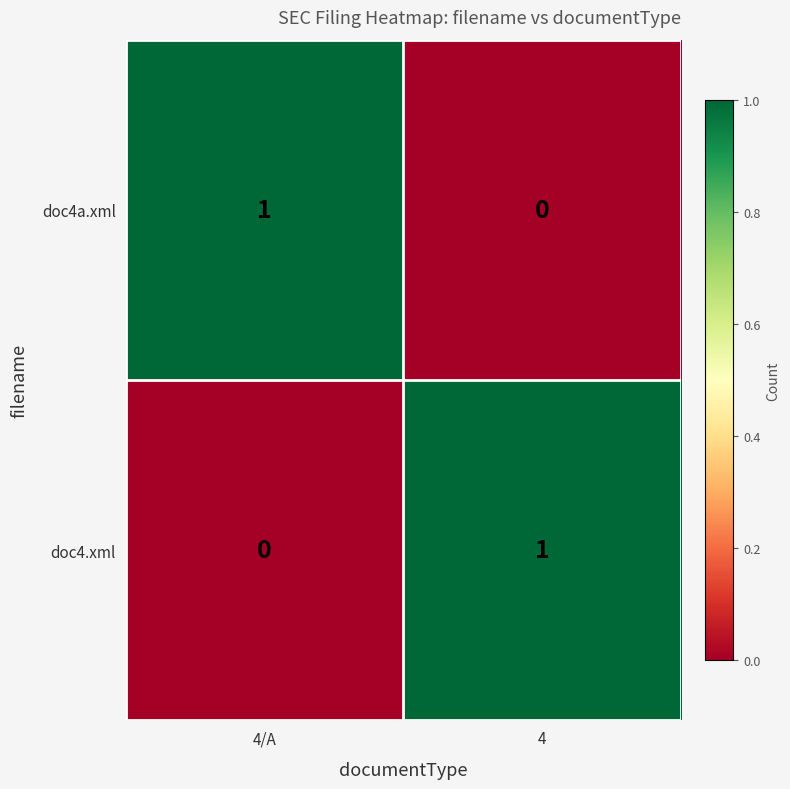

At which label does doc4a.xml reach its peak?

4/A